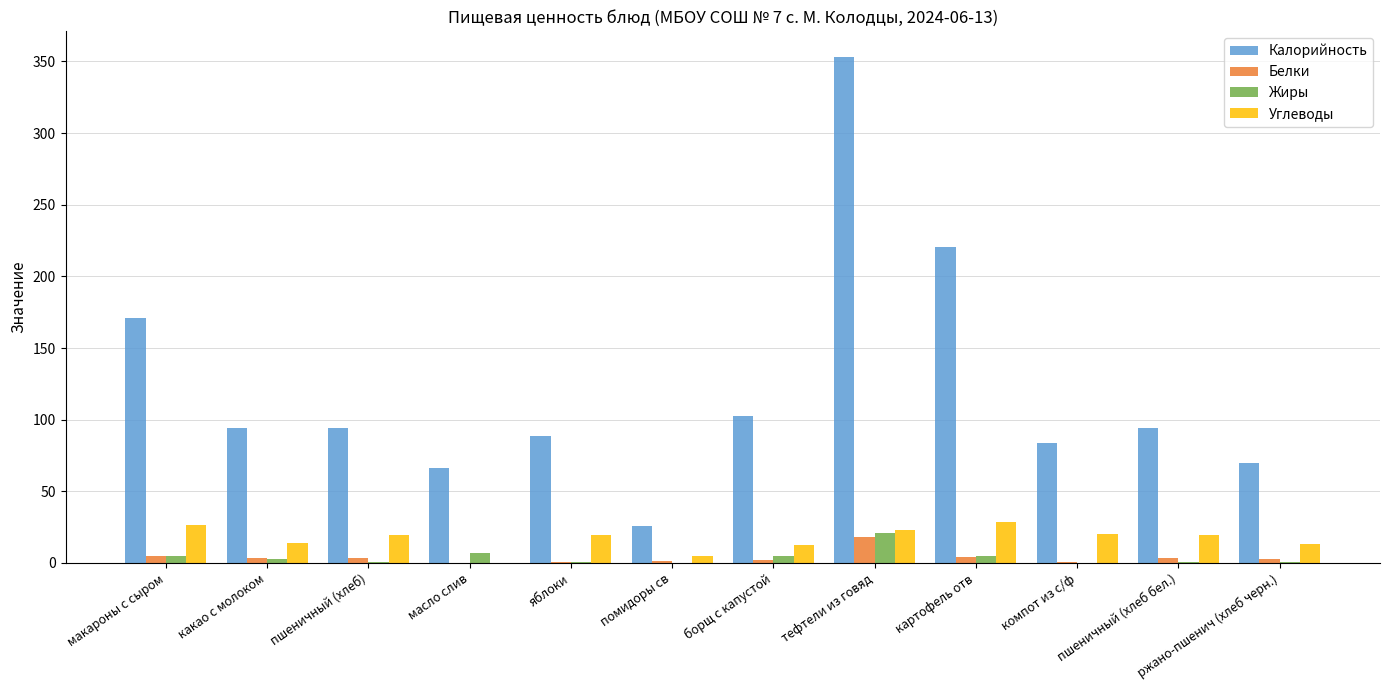

Which series has the largest total across all categories?

Калорийность